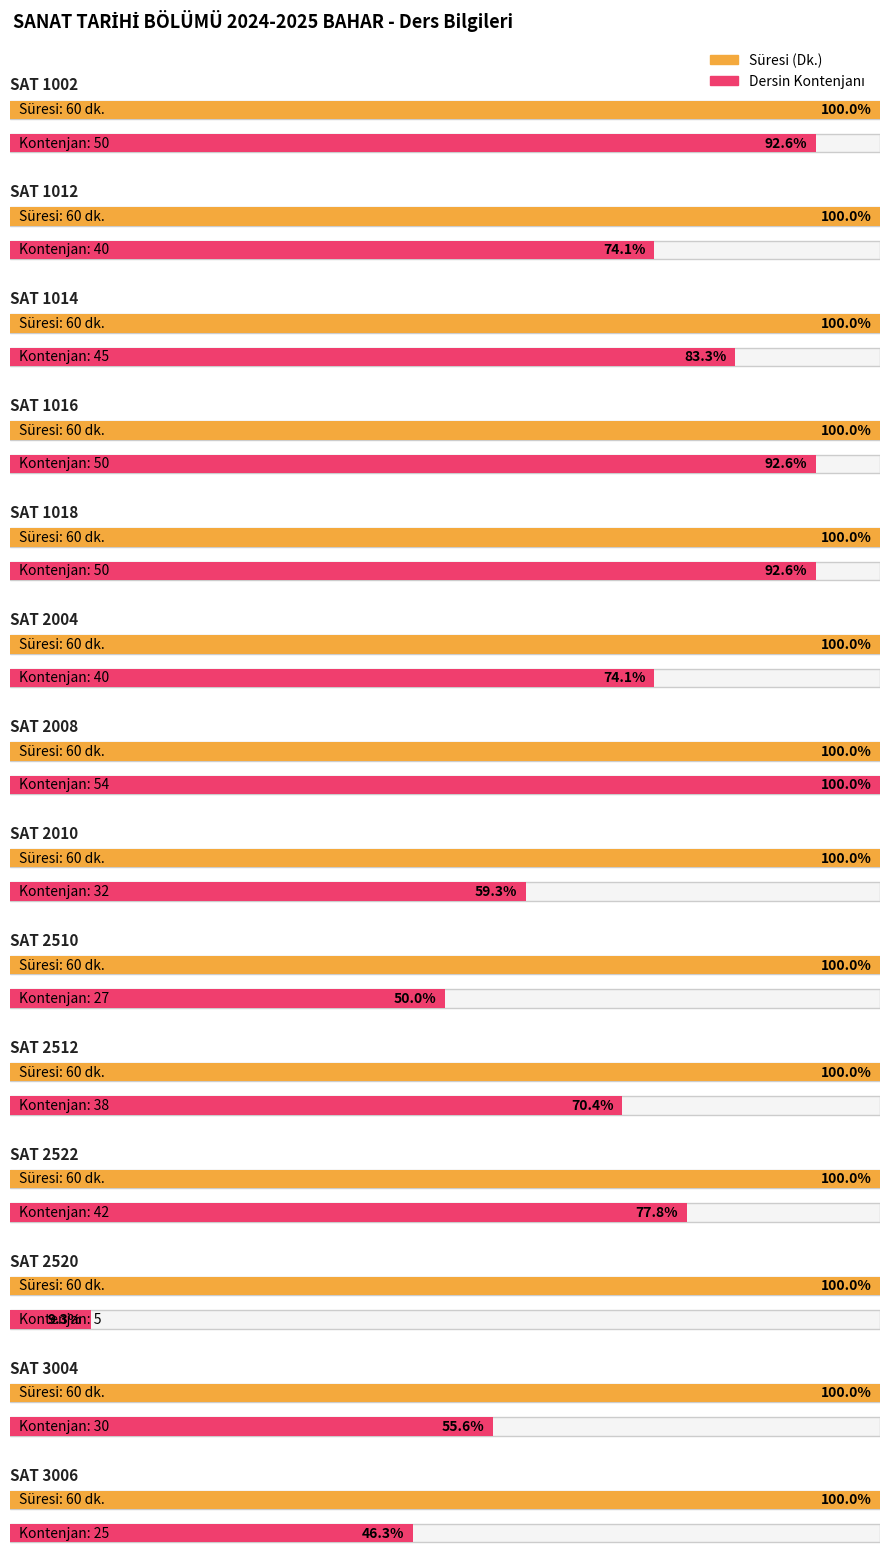

At SAT 2510, list the series in order from largest to smallest.

Süresi (Dk.), Dersin Kontenjanı